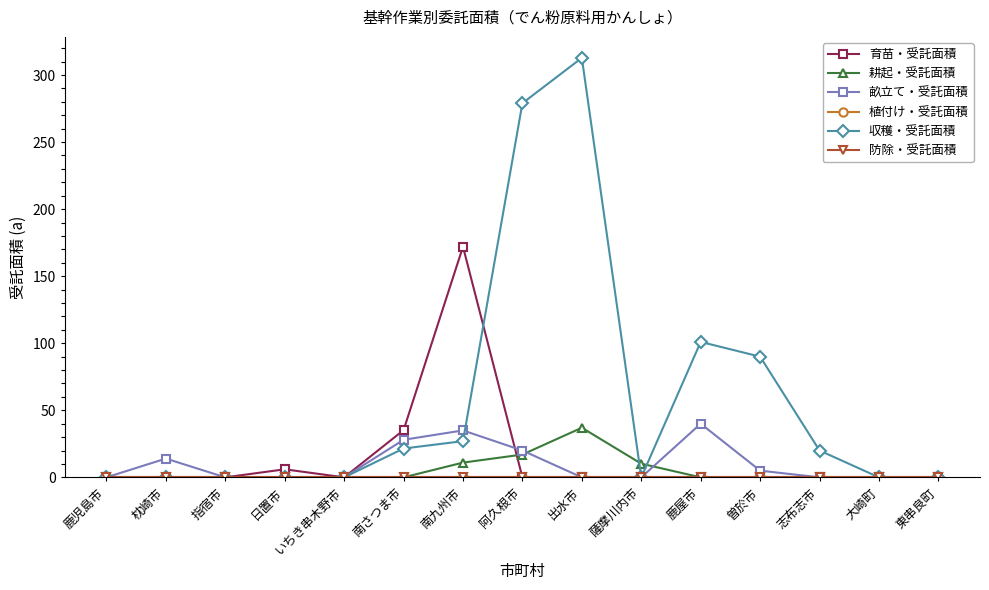

Does the chart display data point markers on the line(s)?

Yes